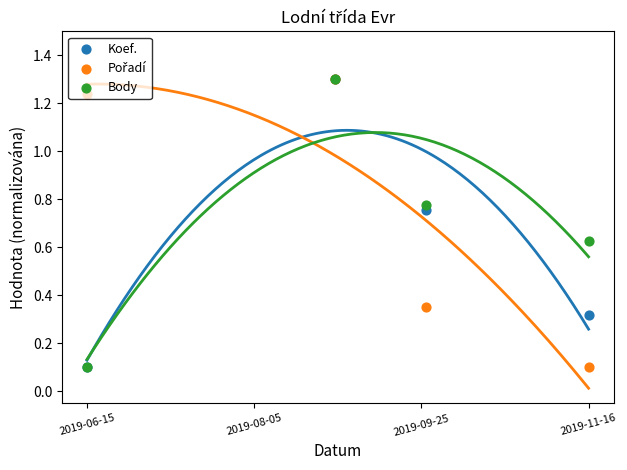

Is the value of Koef. at 2019-08-05 greater than the value of Pořadí at 2019-09-25?

Yes